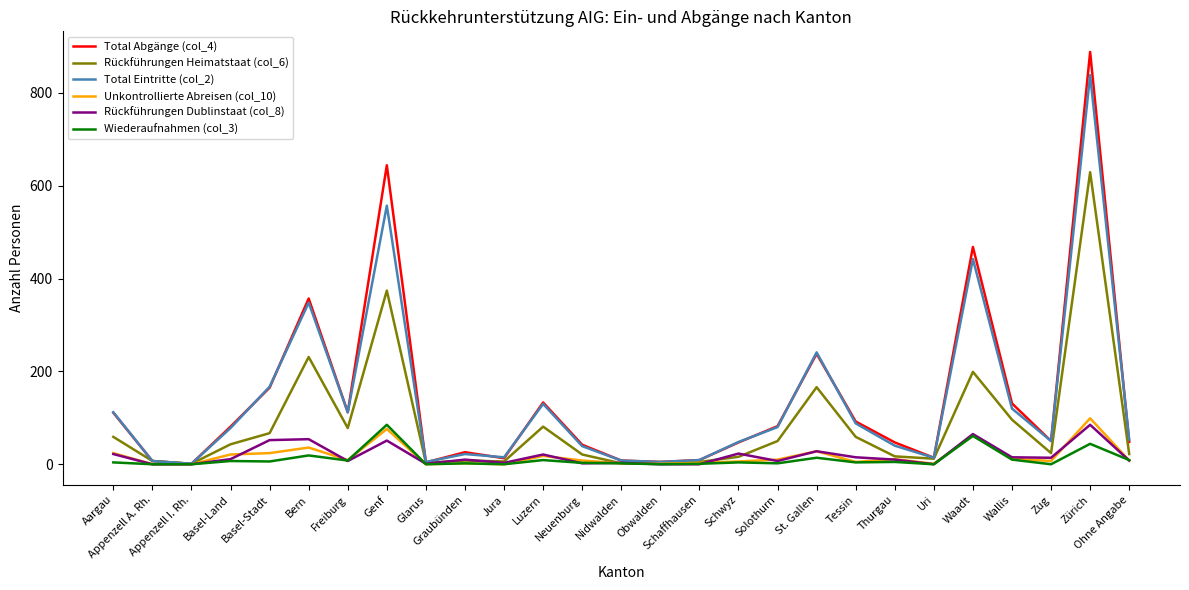

Which series has the widest spread of values?

Total Abgänge (col_4)